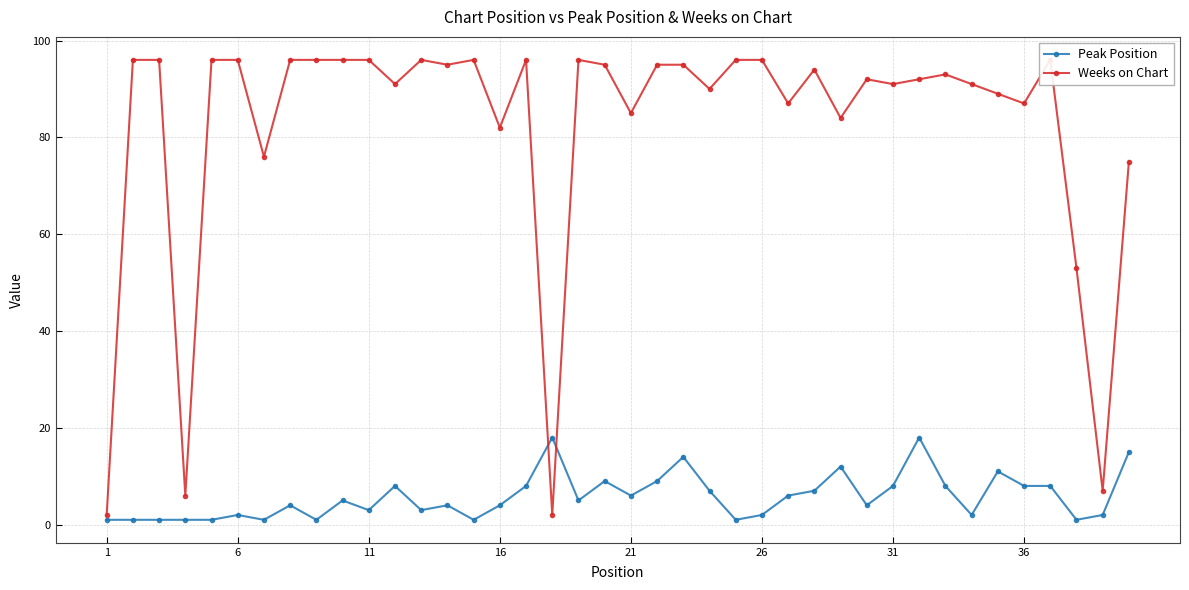

How many values in the Weeks on Chart series exceed 94?

19